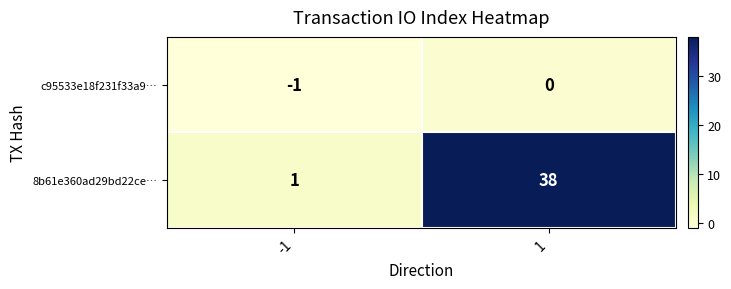

At which category is the sum across all series the highest?

1